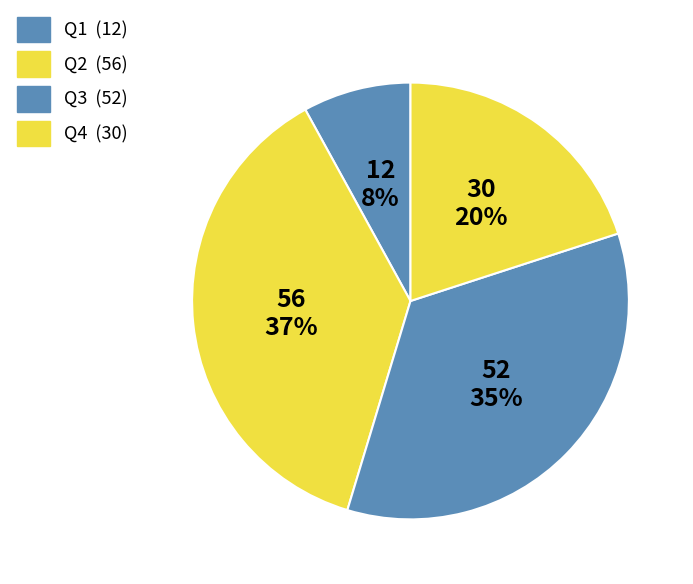

What is the smallest slice in the pie chart?

Q1